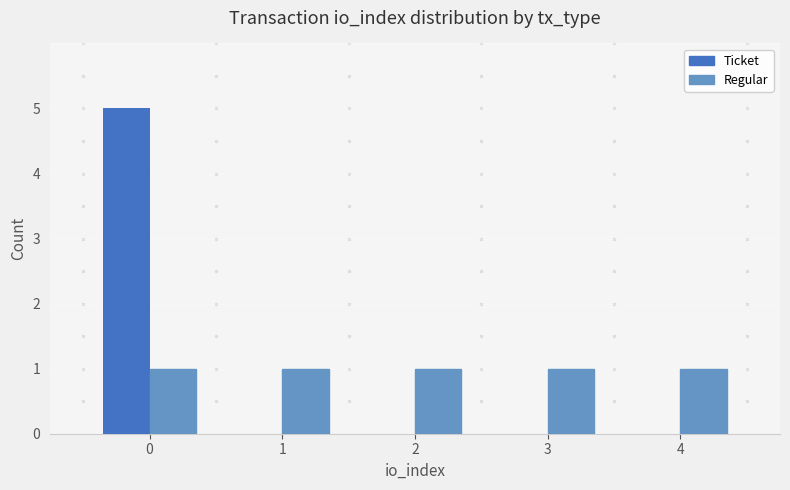

Reading left to right, transcribe all the data shown in this chart.

Ticket: 0=5	1=0	2=0	3=0	4=0
Regular: 0=1	1=1	2=1	3=1	4=1